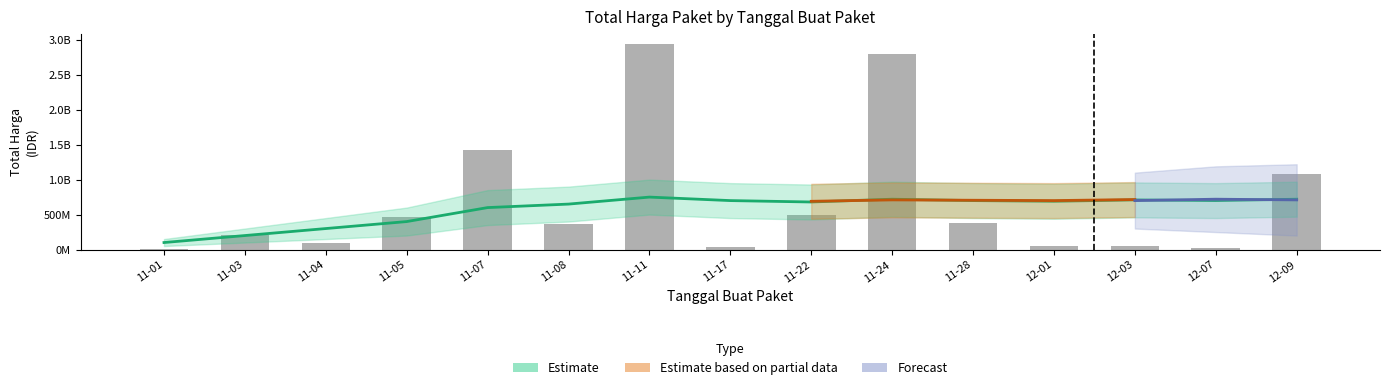

What is the value of the 2nd bar from the left?

214661270